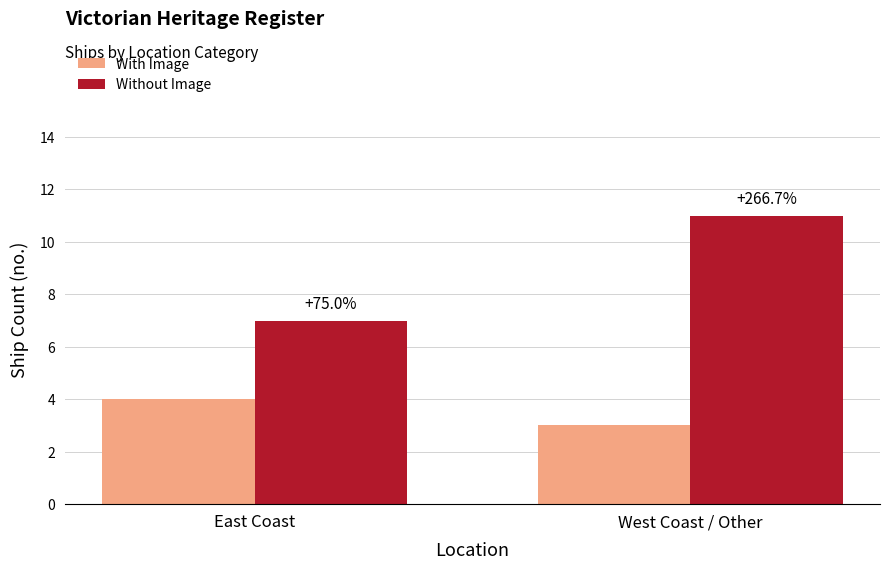

The value of With Image at West Coast / Other is 2. True or false?

False